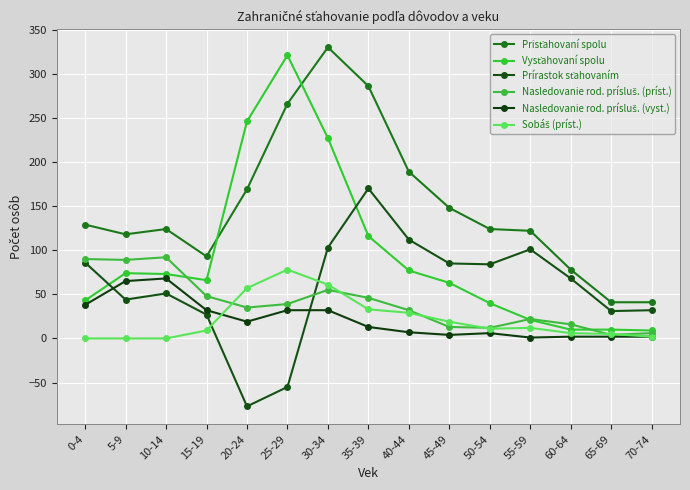

Which has a higher value, 60-64 or 25-29?

25-29